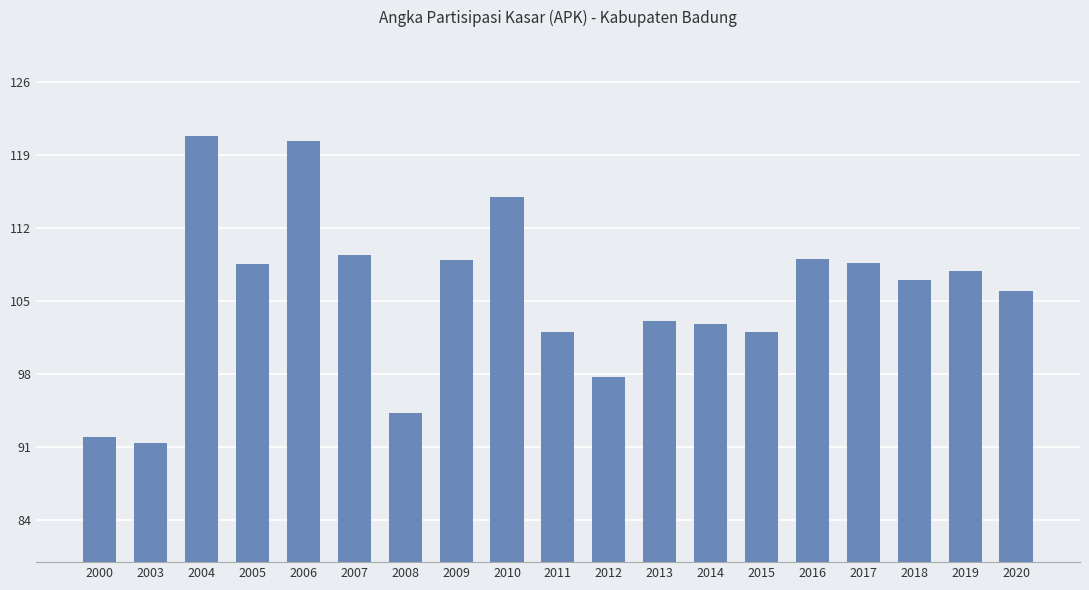

Does the chart contain any negative values?

No